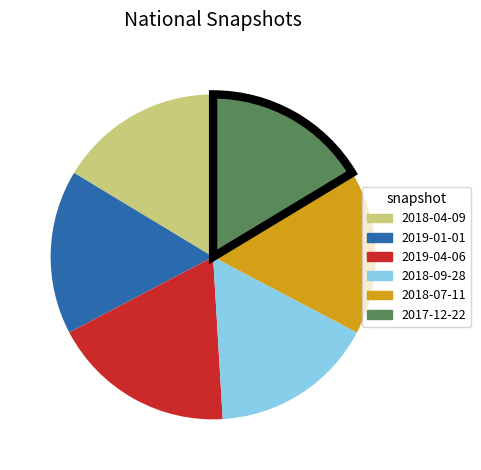

Is there a majority slice in this chart?

No